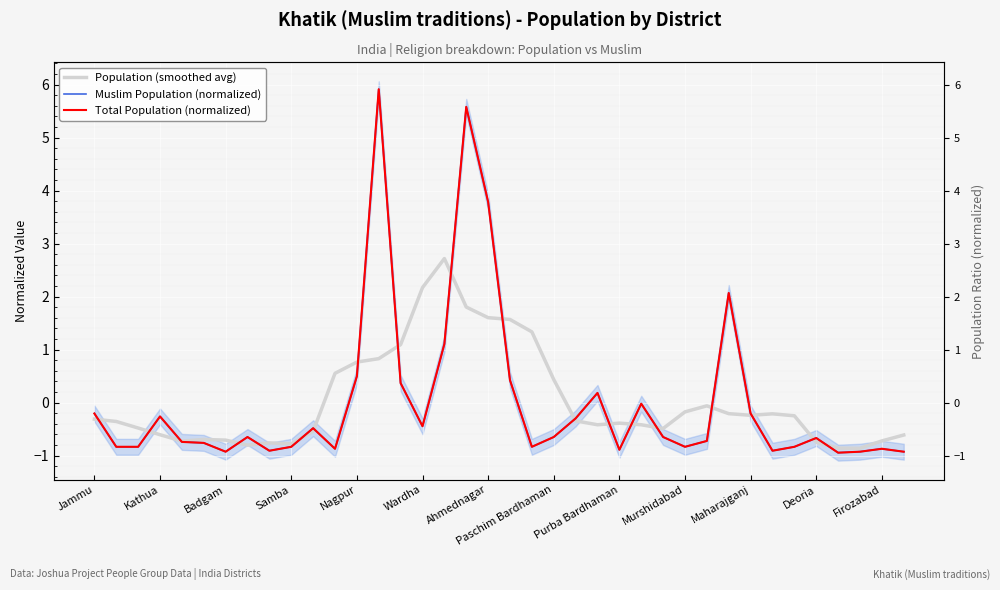

What is the difference between the maximum and minimum values in the Population (smoothed avg) series?

3.6